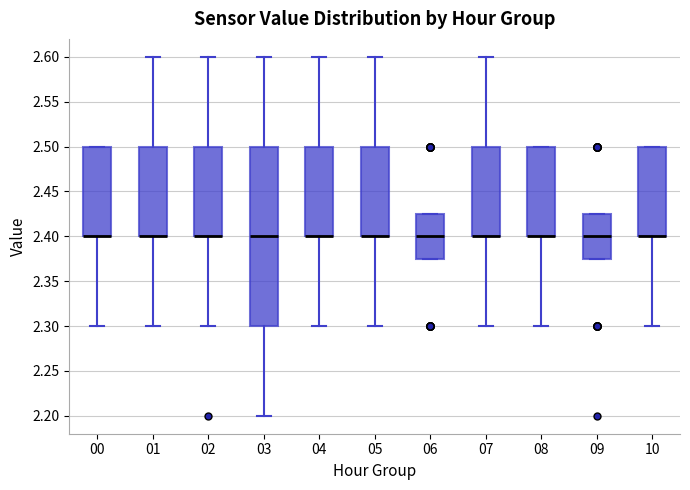

Comparing the boxes themselves (not the whiskers), which one is the tallest?

03